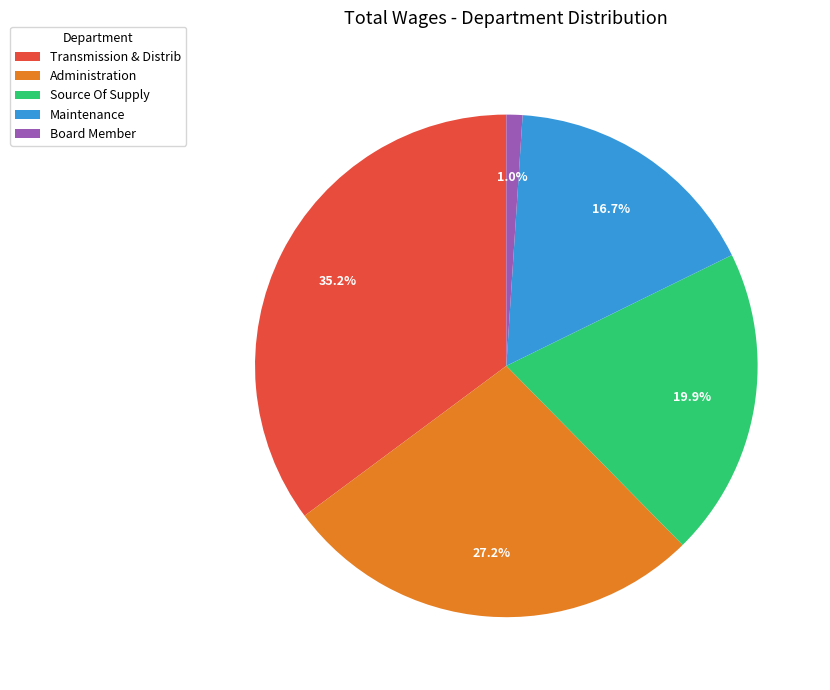

To the nearest percent, what portion does Administration represent?

27%